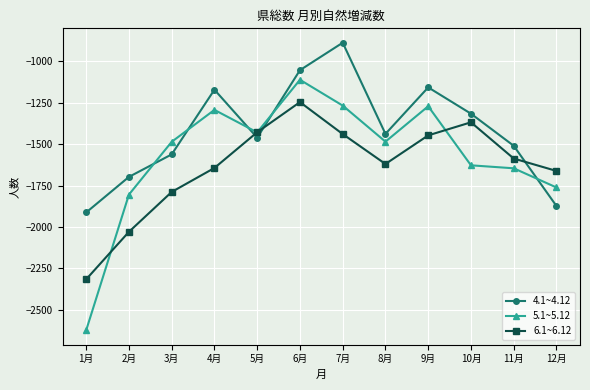

What value does the 4.1~4.12 series have at 6月?

-1053